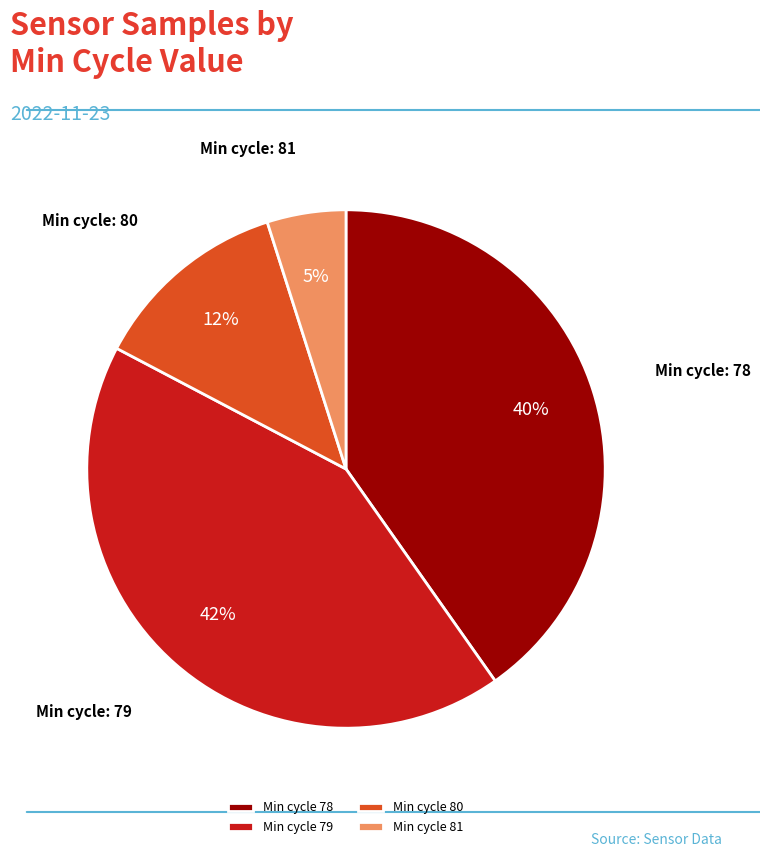

Between Min cycle 81 and Min cycle 80, which is larger?

Min cycle 80